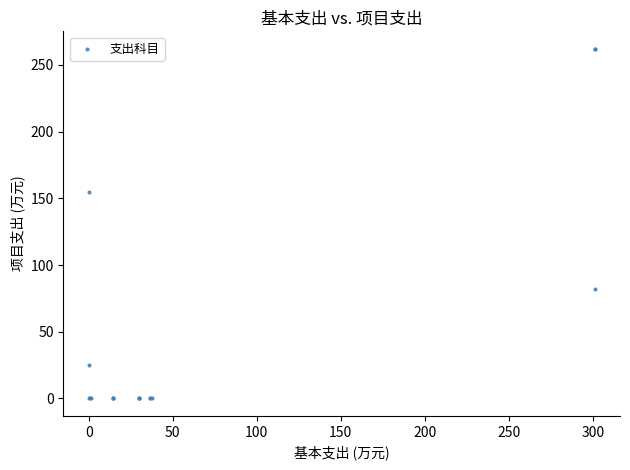

What Y value in the scatter plot is closest to 131?

155.0